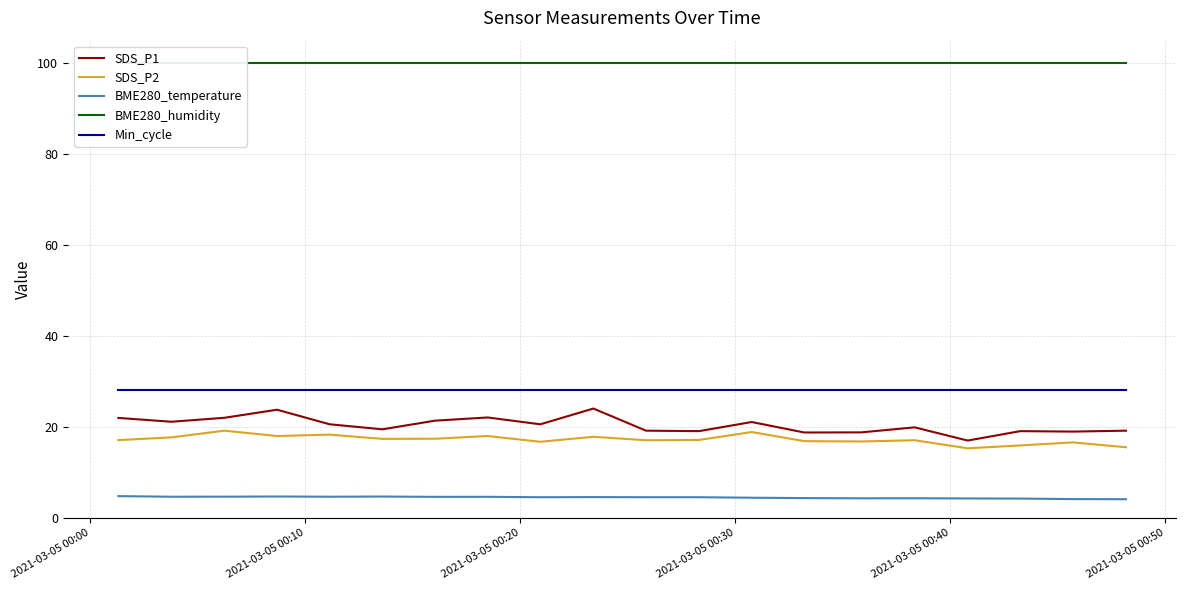

What is the highest value of the Min_cycle series?

28.0